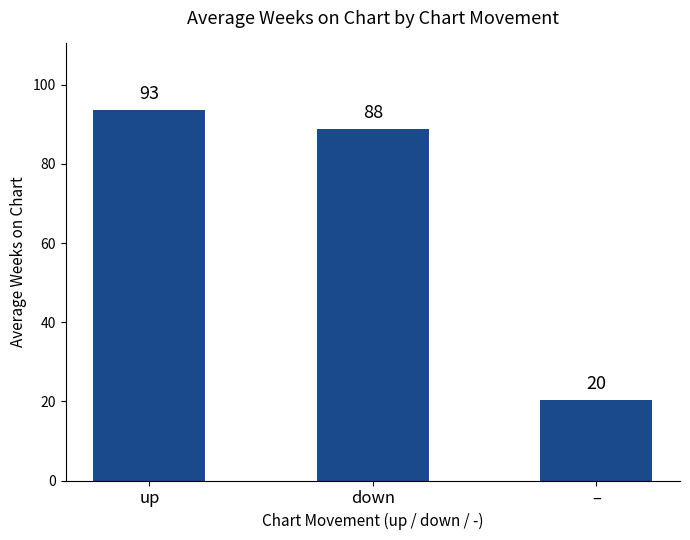

Does the chart contain any negative values?

No